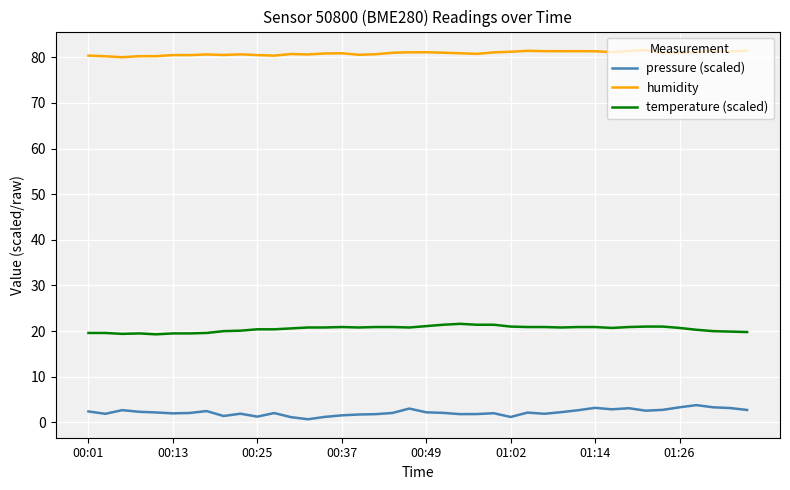

Rank the series by their average value, from highest to lowest.

humidity, temperature (scaled), pressure (scaled)